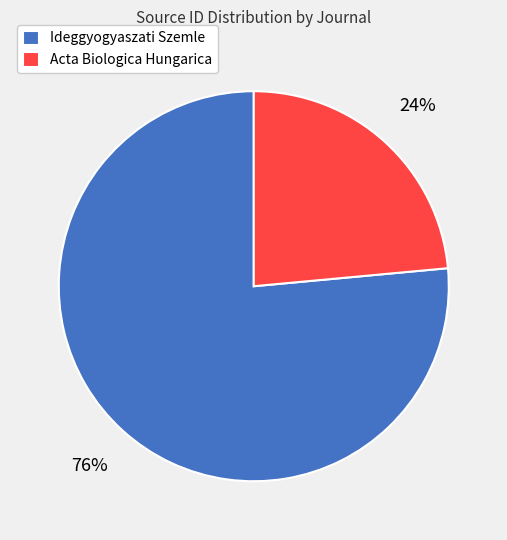

Rank the categories by value from lowest to highest.

Acta Biologica Hungarica, Ideggyogyaszati Szemle